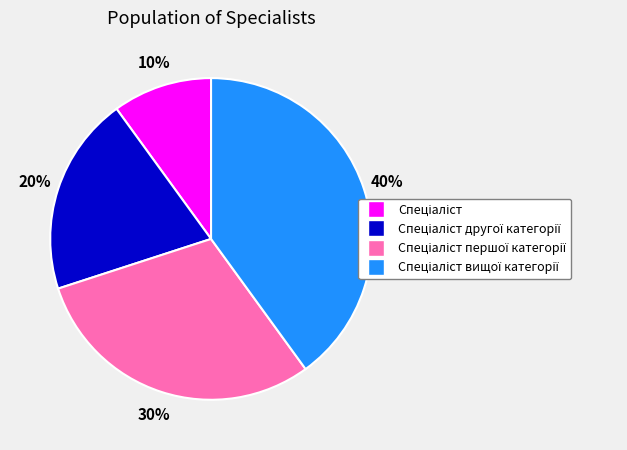

Is there any slice that represents more than half of the pie?

No